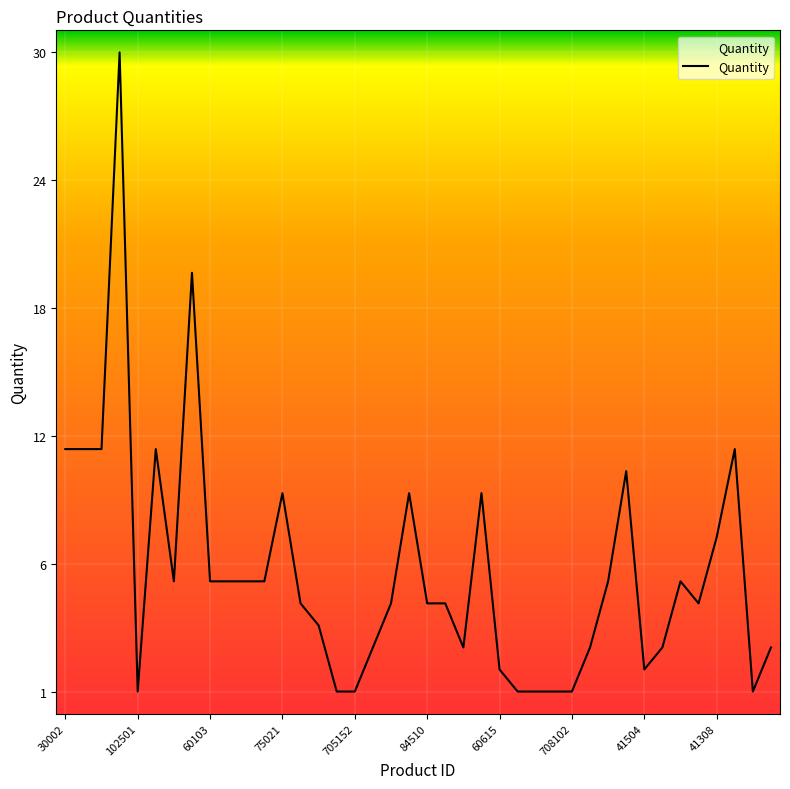

Reading left to right, transcribe all the data shown in this chart.

30002=12	41203=12	30104=12	76232=30	102501=1	56704=12	60262=6	60263=20	60103=6	702428=6	64307=6	60264=6	75021=10	75306=5	75303=4	105607=1	705152=1	900200=3	84805=5	84504=10	84510=5	84806=5	80003=3	56427=10	60615=2	60614=1	68457=1	1301=1	708102=1	45409=3	973=6	84081=11	41504=2	72201=3	674=6	152=5	41308=8	75029=12	360=1	1158=3